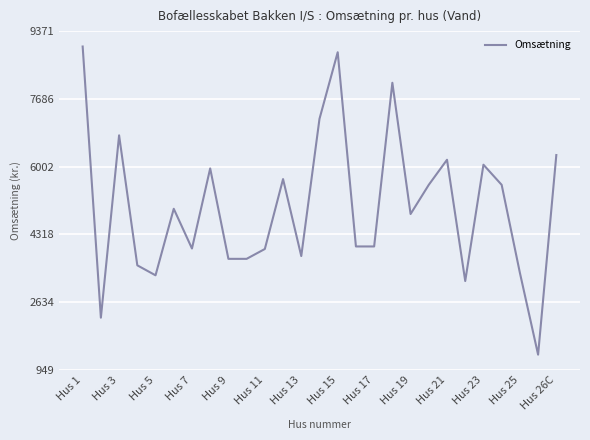

Does the chart display data point markers on the line(s)?

No